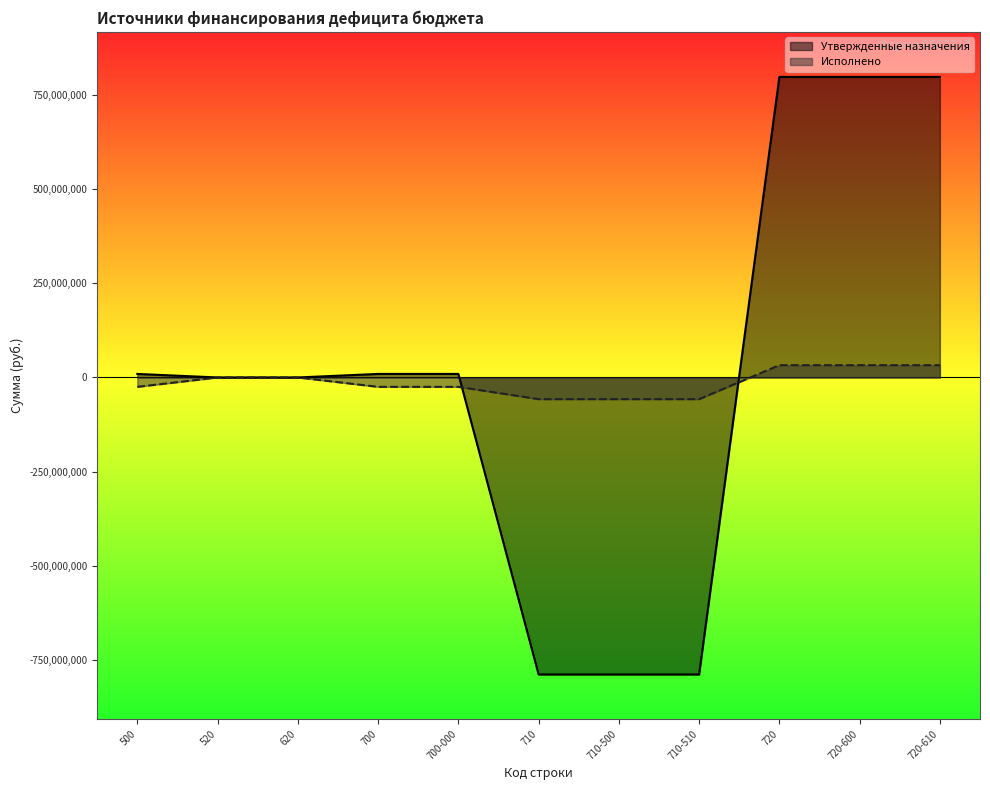

How many lines are shown in the chart?

2